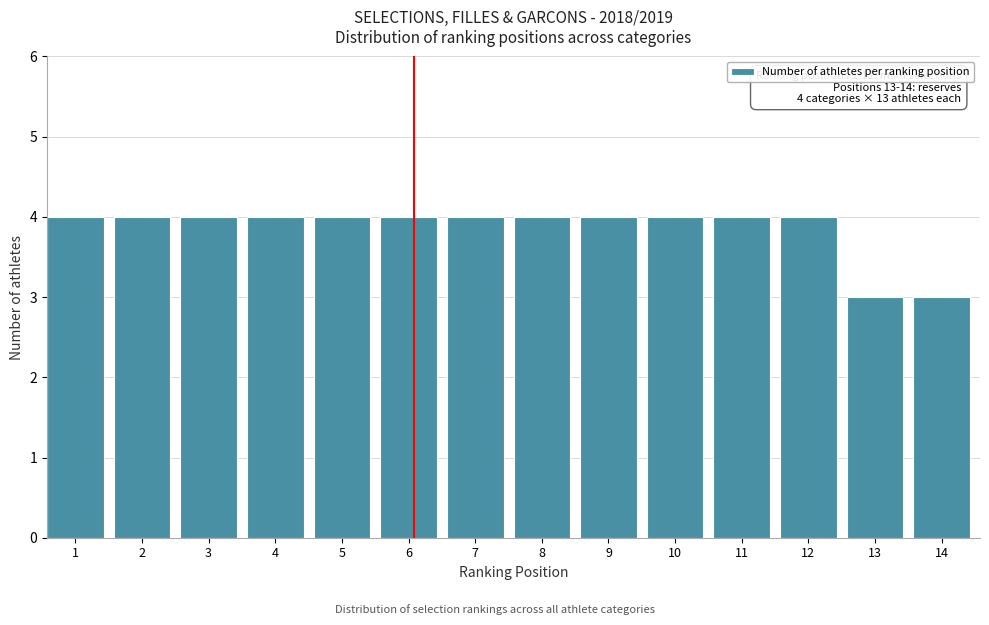

Reading left to right, list all the values displayed in this chart.

1=4	2=4	3=4	4=4	5=4	6=4	7=4	8=4	9=4	10=4	11=4	12=4	13=3	14=3